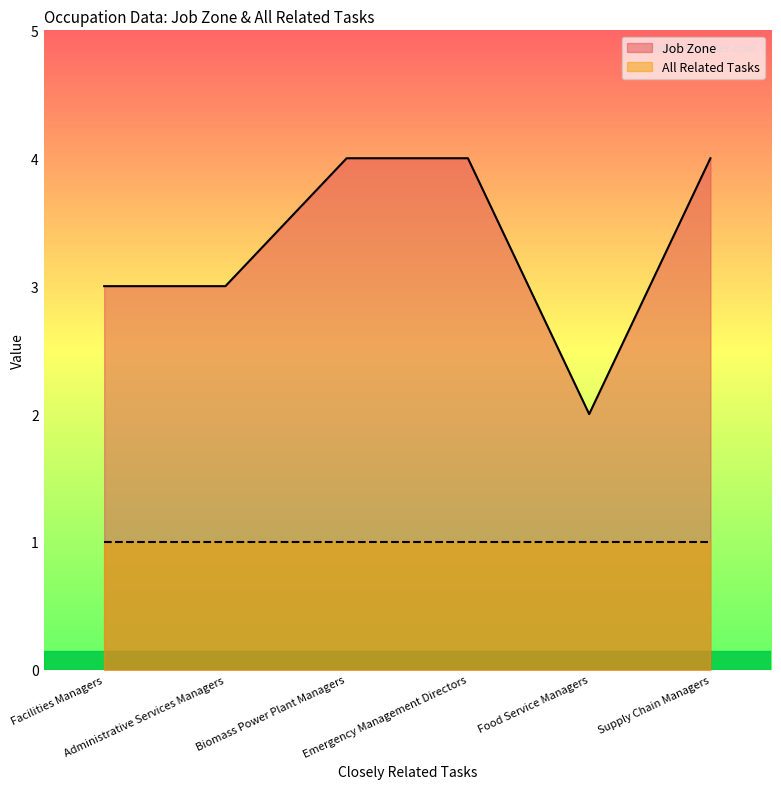

What is the label of the 4th point from the left?

Emergency Management Directors